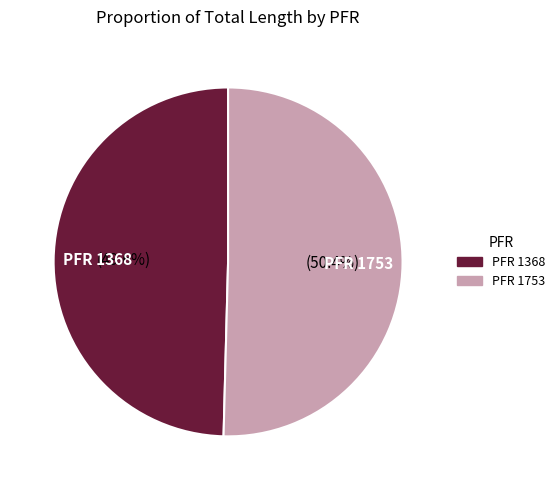

Approximately how many times larger is the value at PFR 1753 compared to PFR 1368?

1.0